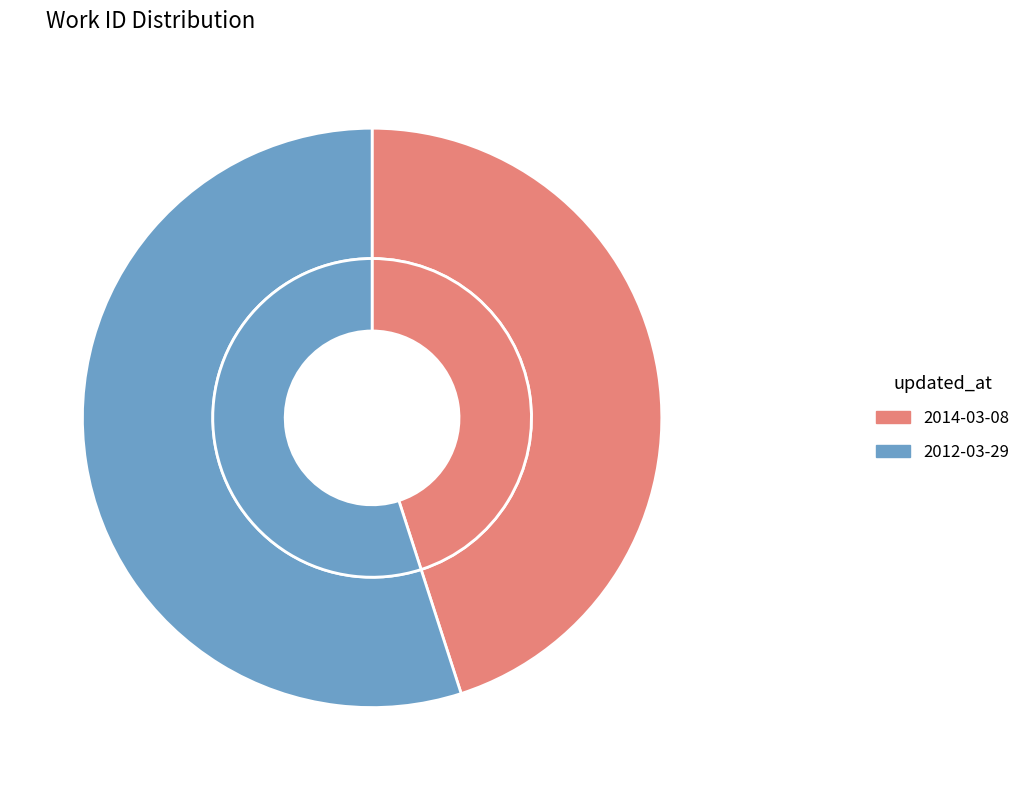

Does any single category account for the majority?

Yes